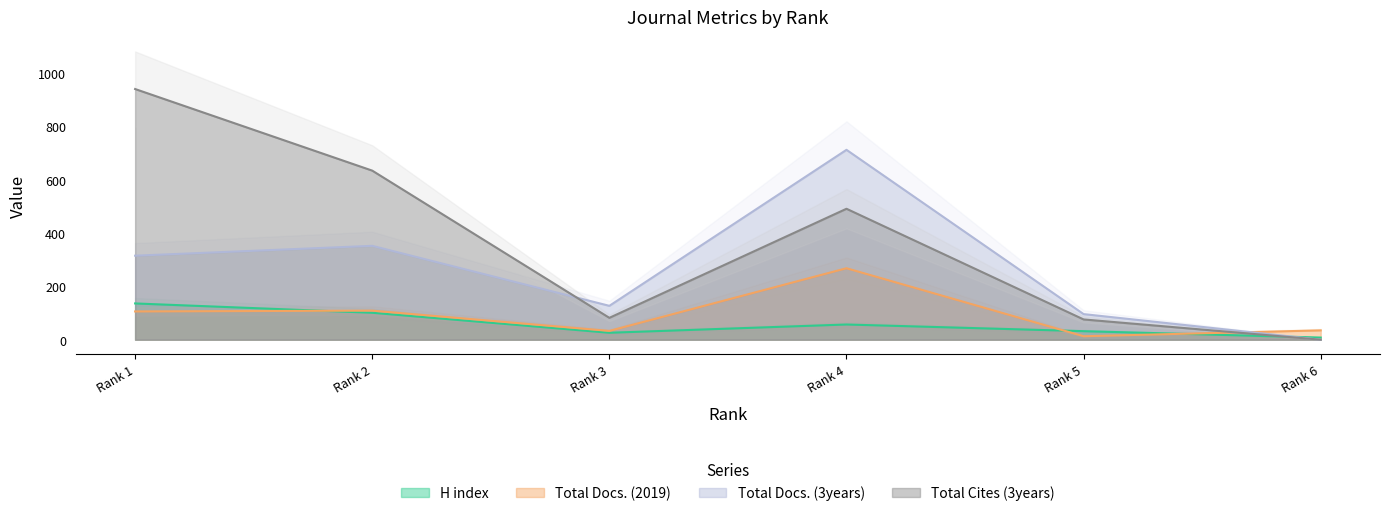

How many interior local valleys does the Total Docs. (2019) series have?

2